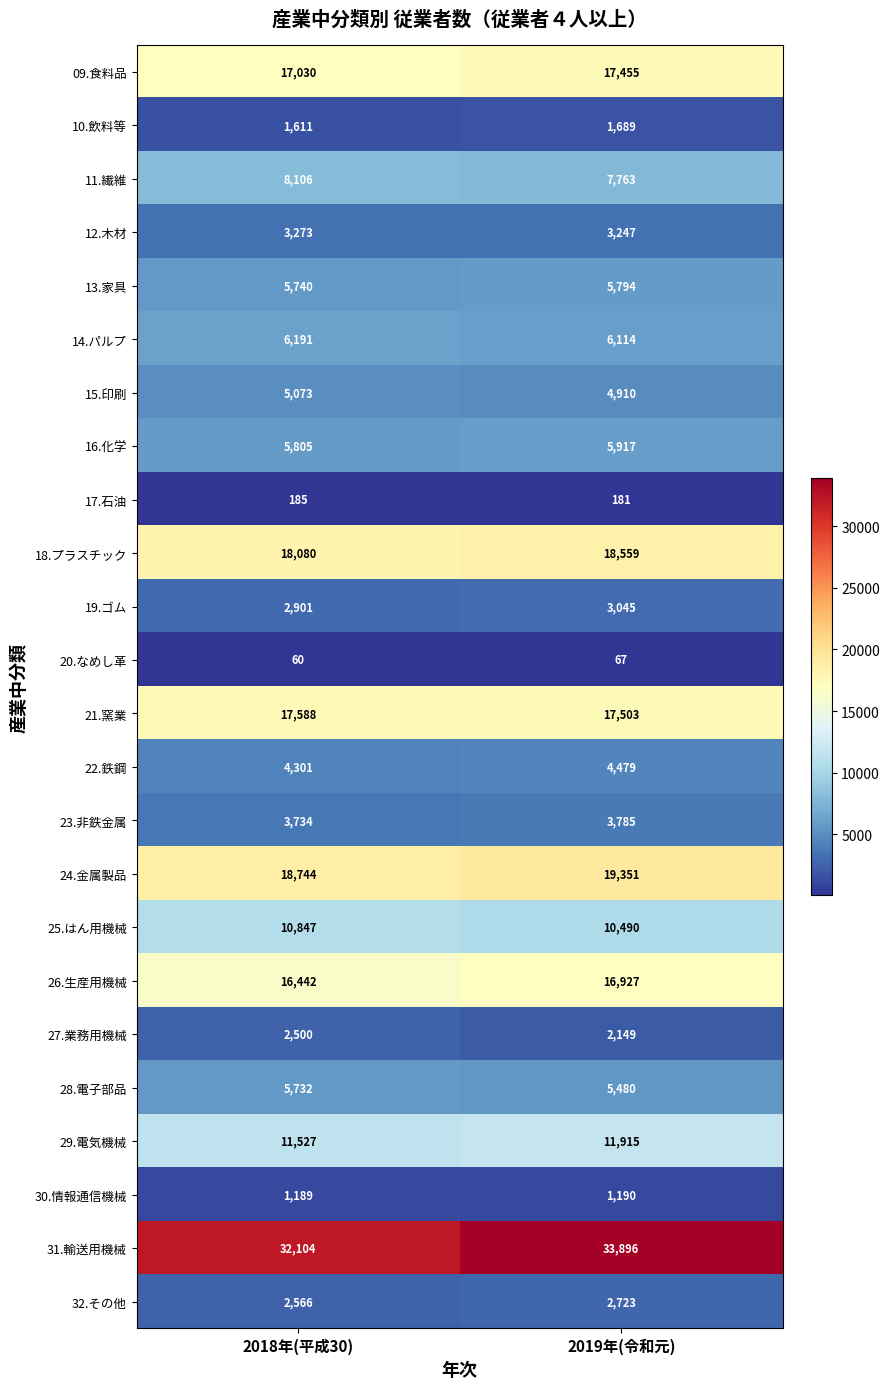

At 2018年(平成30), list the series in order from largest to smallest.

31.輸送用機械, 24.金属製品, 18.プラスチック, 21.窯業, 09.食料品, 26.生産用機械, 29.電気機械, 25.はん用機械, 11.繊維, 14.パルプ, 16.化学, 13.家具, 28.電子部品, 15.印刷, 22.鉄鋼, 23.非鉄金属, 12.木材, 19.ゴム, 32.その他, 27.業務用機械, 10.飲料等, 30.情報通信機械, 17.石油, 20.なめし革